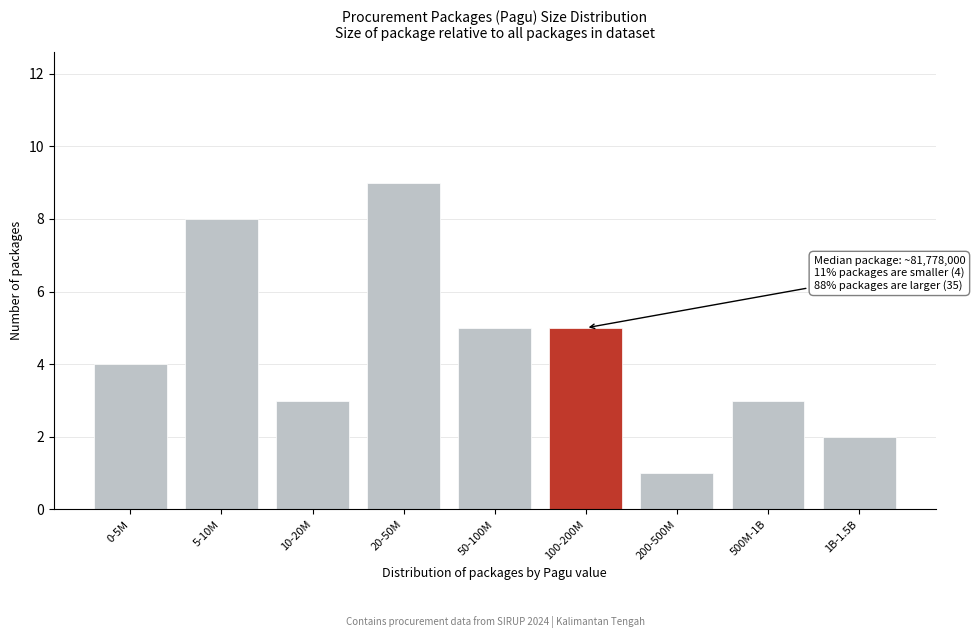

Reading right to left, extract all data points from this chart.

1B-1.5B=2	500M-1B=3	200-500M=1	100-200M=5	50-100M=5	20-50M=9	10-20M=3	5-10M=8	0-5M=4